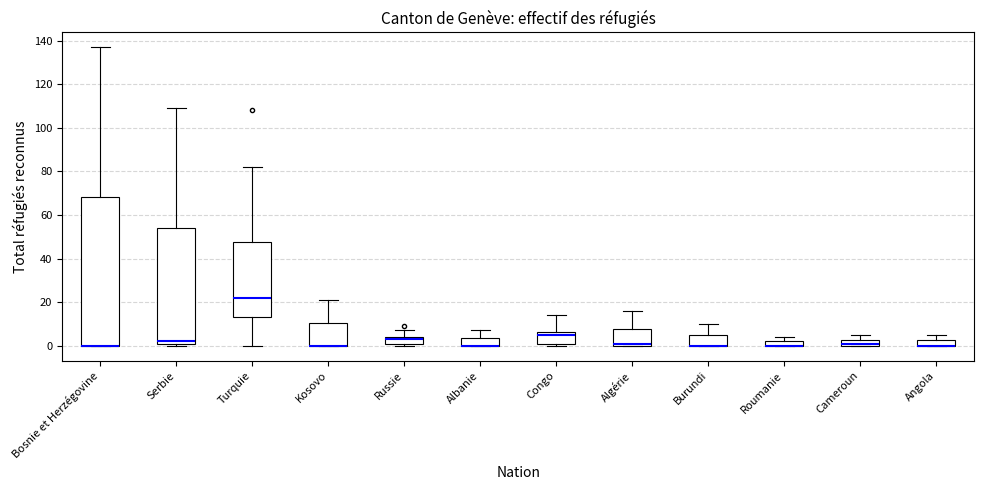

Comparing the boxes themselves (not the whiskers), which one is the tallest?

Bosnie et Herzégovine